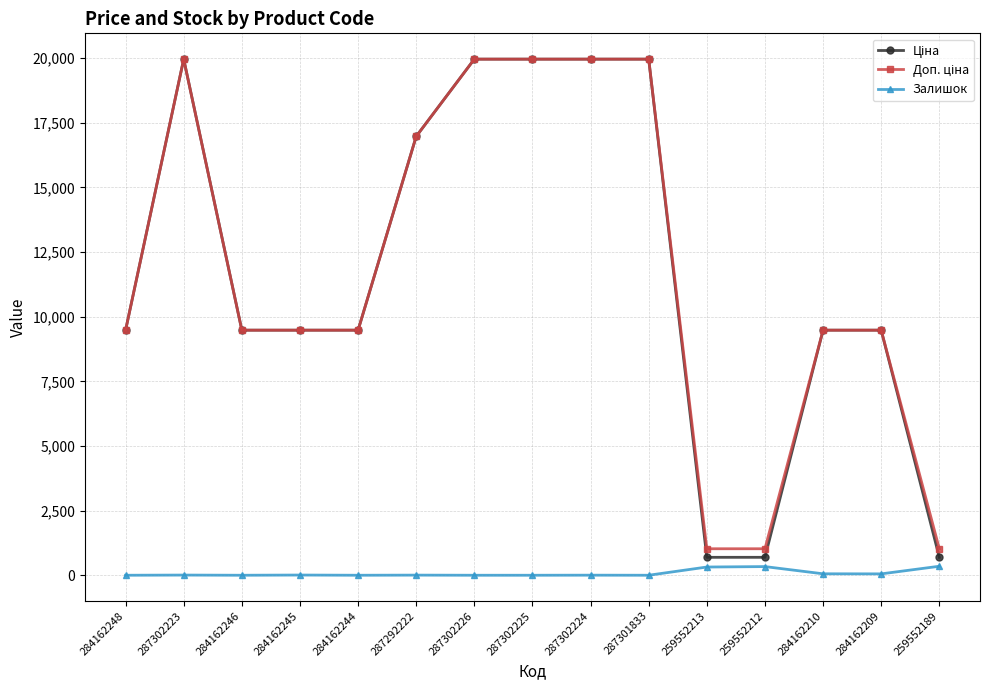

How many lines are shown in the chart?

3